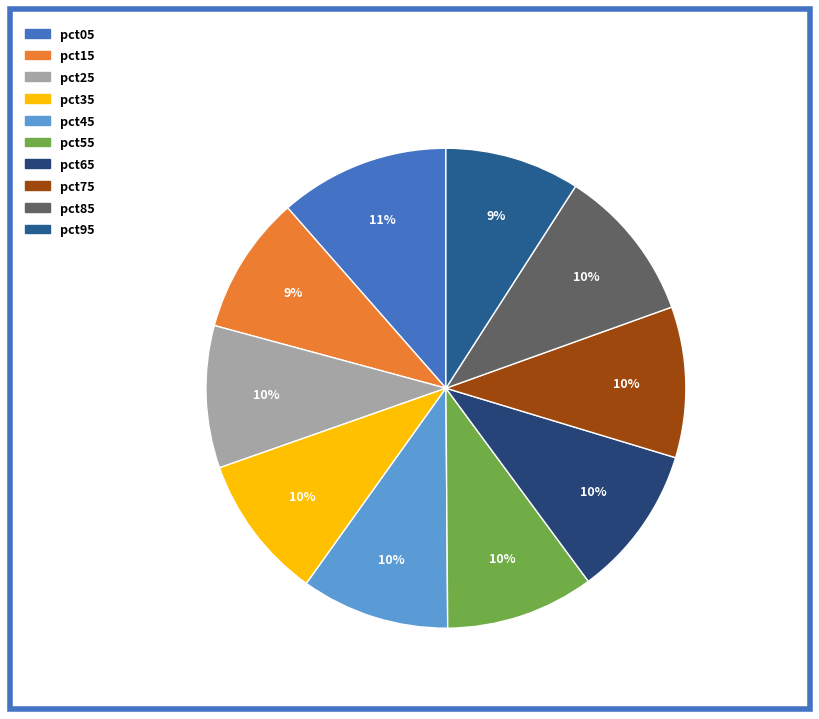

Which slice is the largest?

pct05